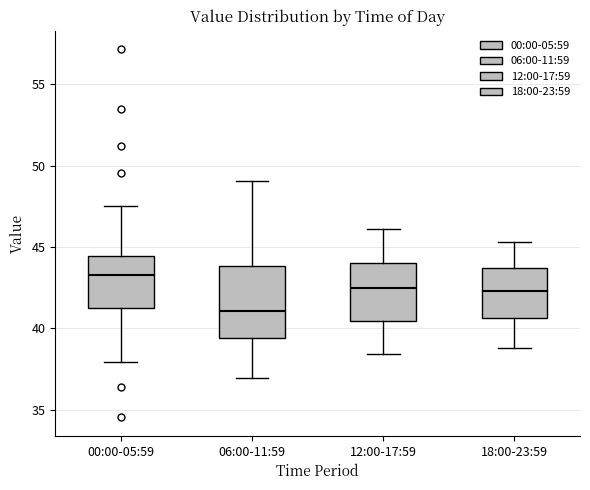

Where is the upper edge of the box for 12:00-17:59 on the y-axis? The values are not printed on the chart, so give them approximately, as read against the axis.

44.0